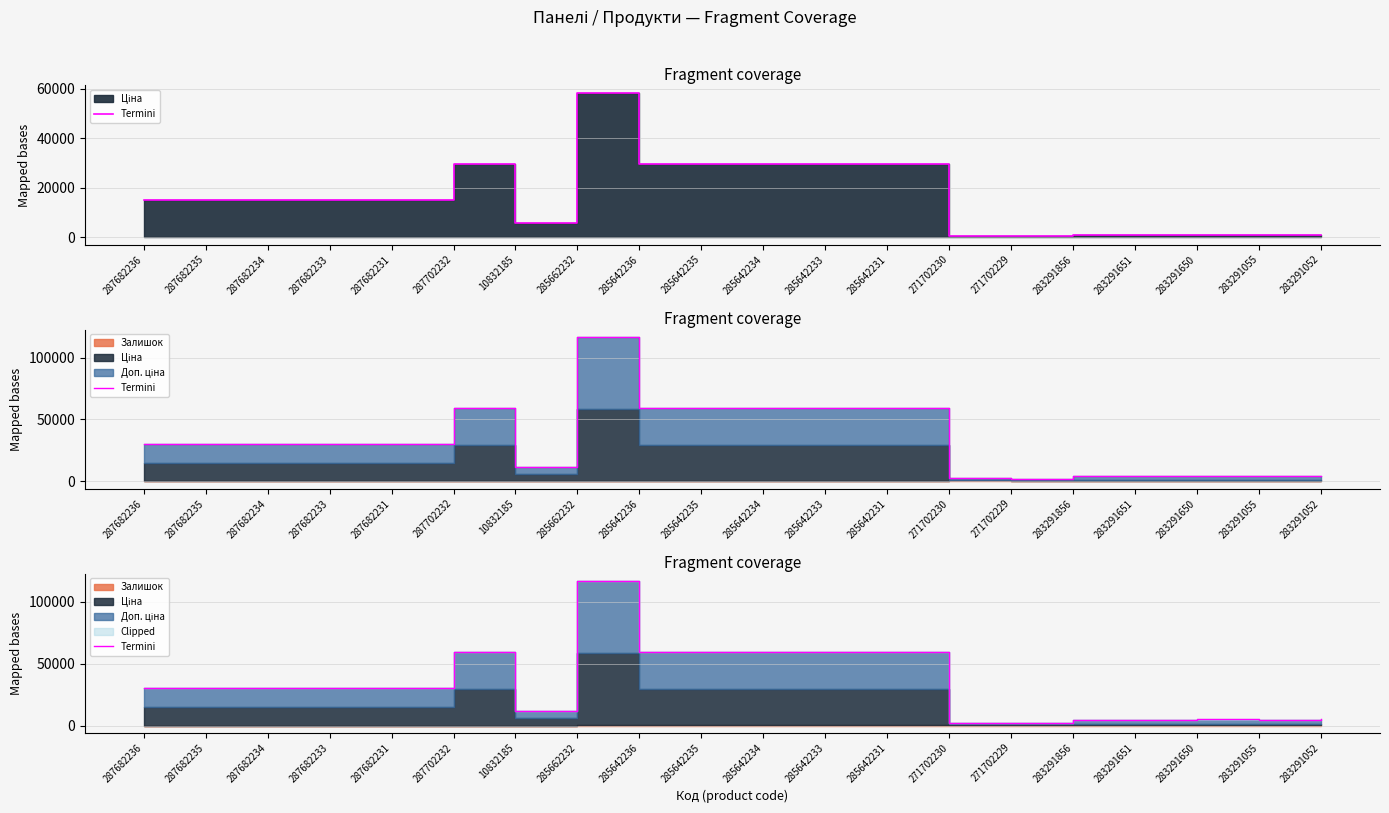

What is the minimum value shown in the chart?

1944.6